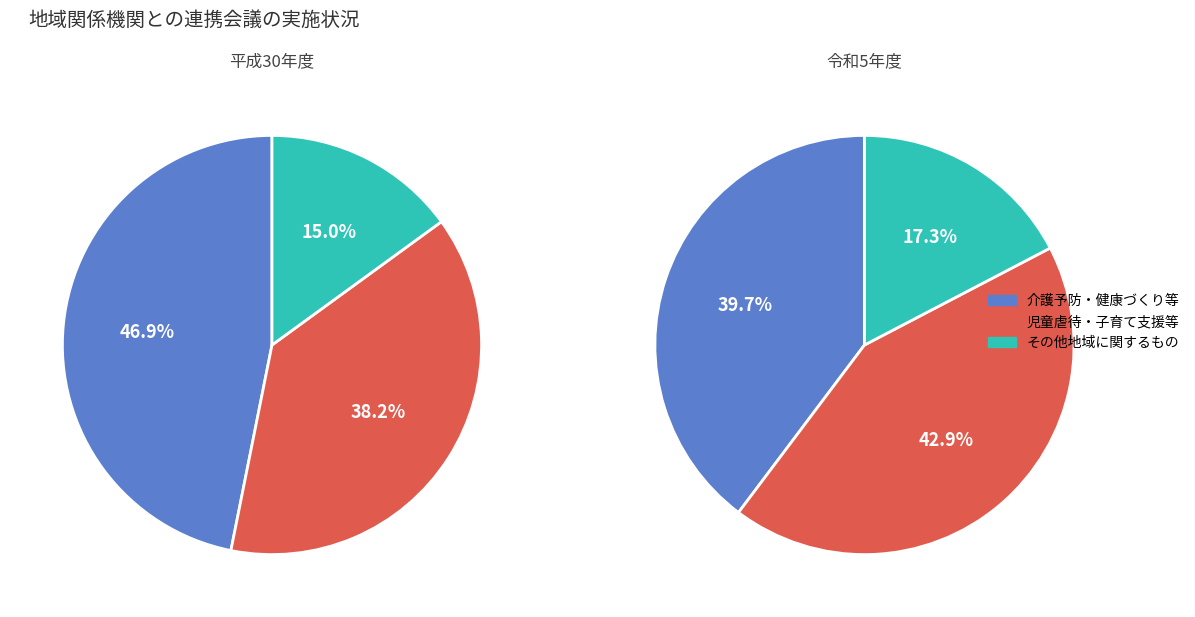

To the nearest percent, what is the difference between the 30 and 2 slice percentages?

7%